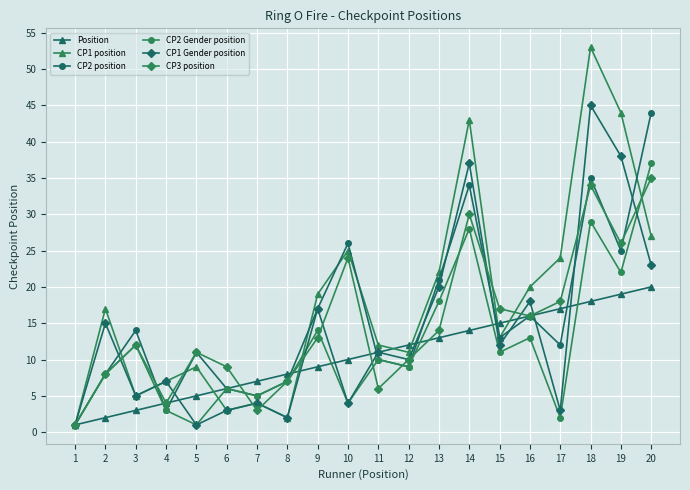

The value of CP1 position at 14 is 10. True or false?

False